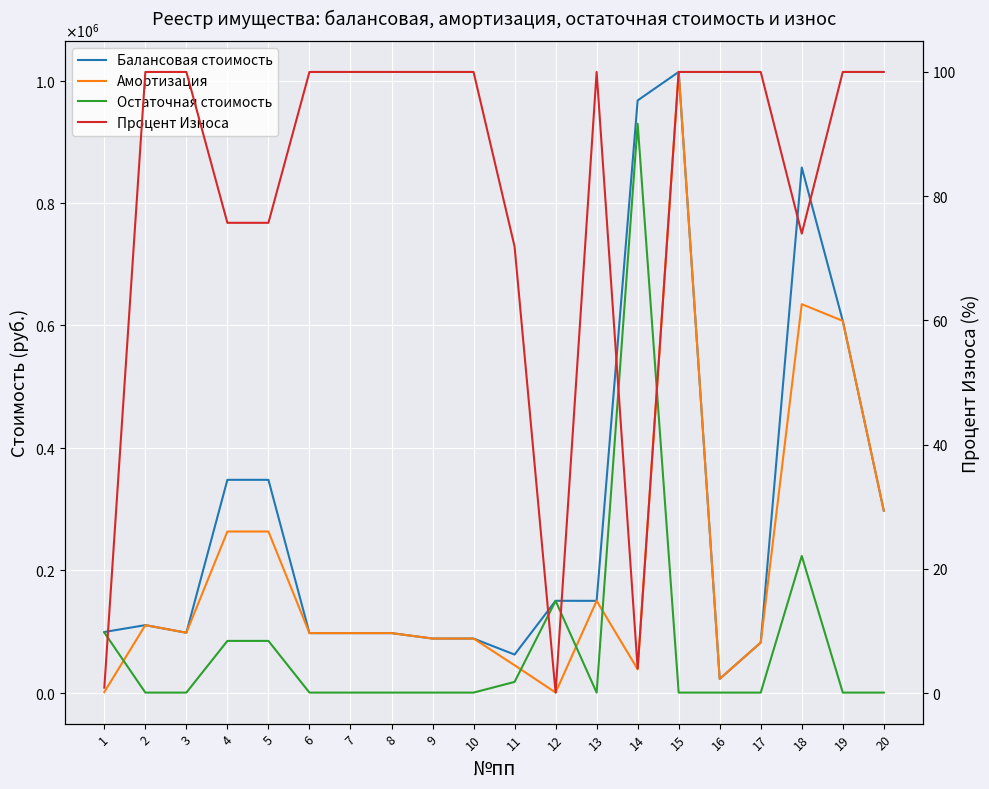

How many interior local valleys does the Процент Износа series have?

3